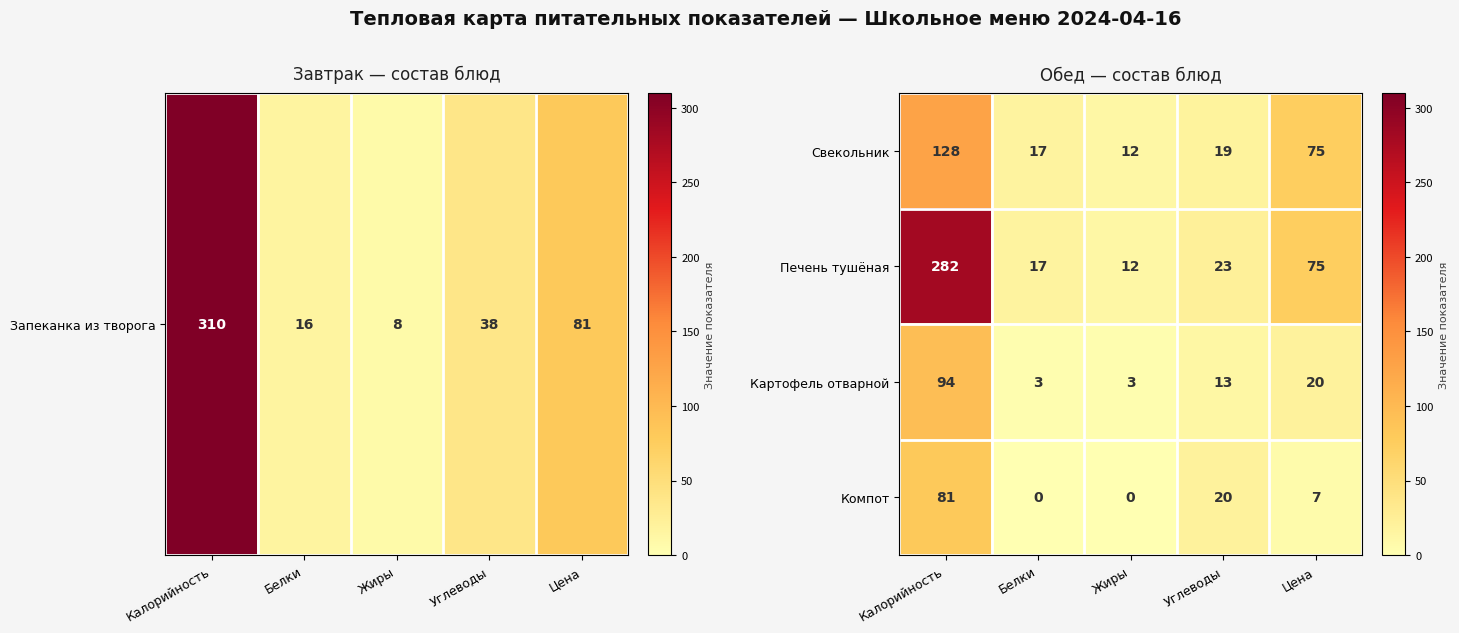

Which series has the largest total across all categories?

Печень тушёная